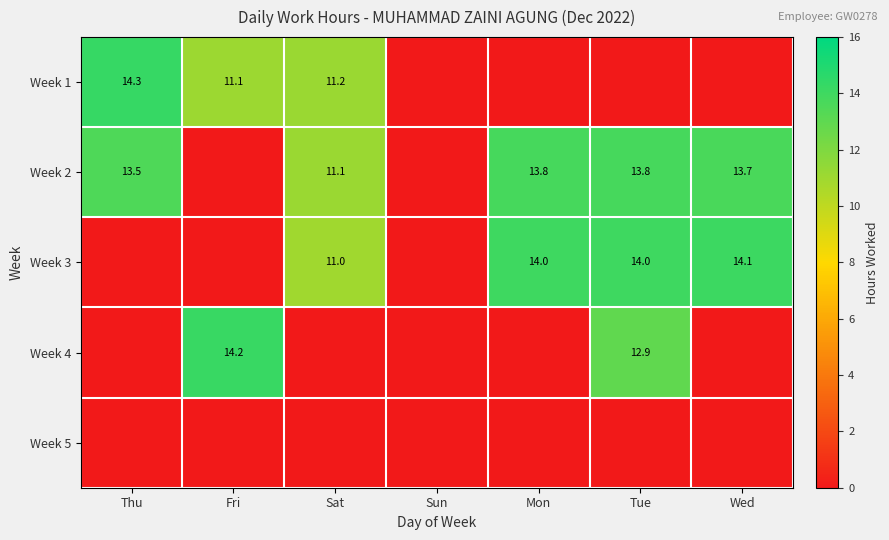

What is the maximum value shown in the chart?

14.3